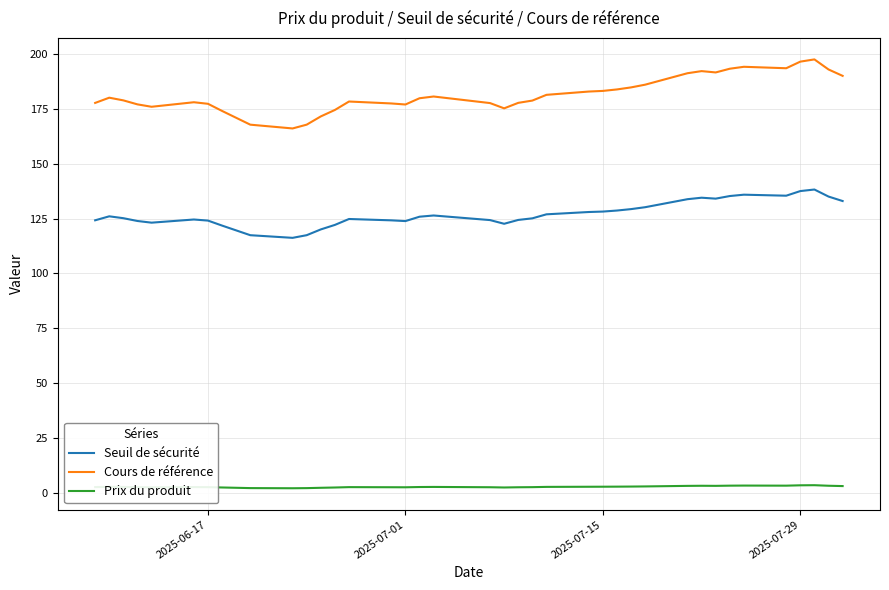

Which series has the widest spread of values?

Cours de référence